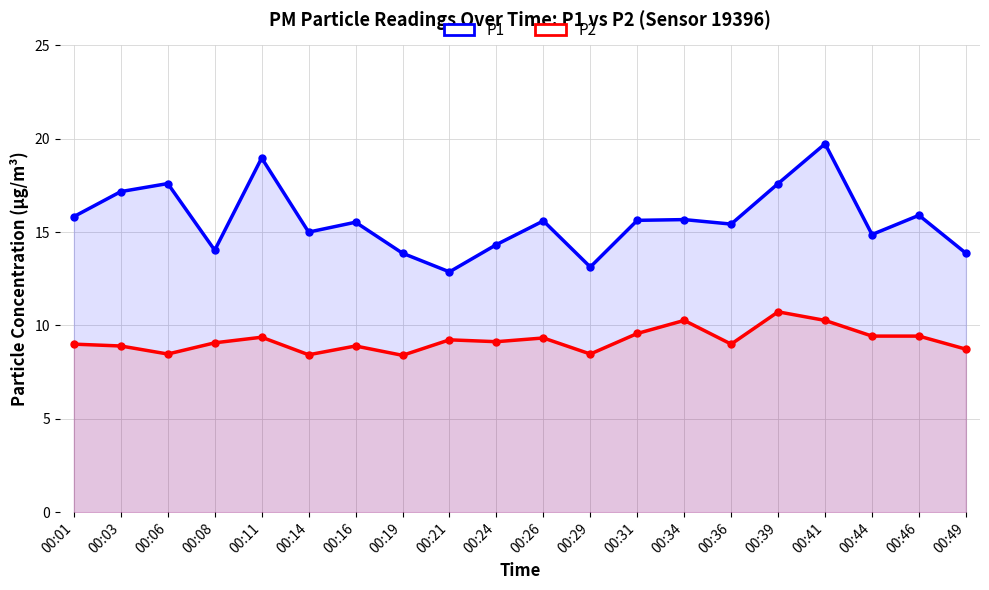

True or false: P2 and P1 intersect in this chart.

False